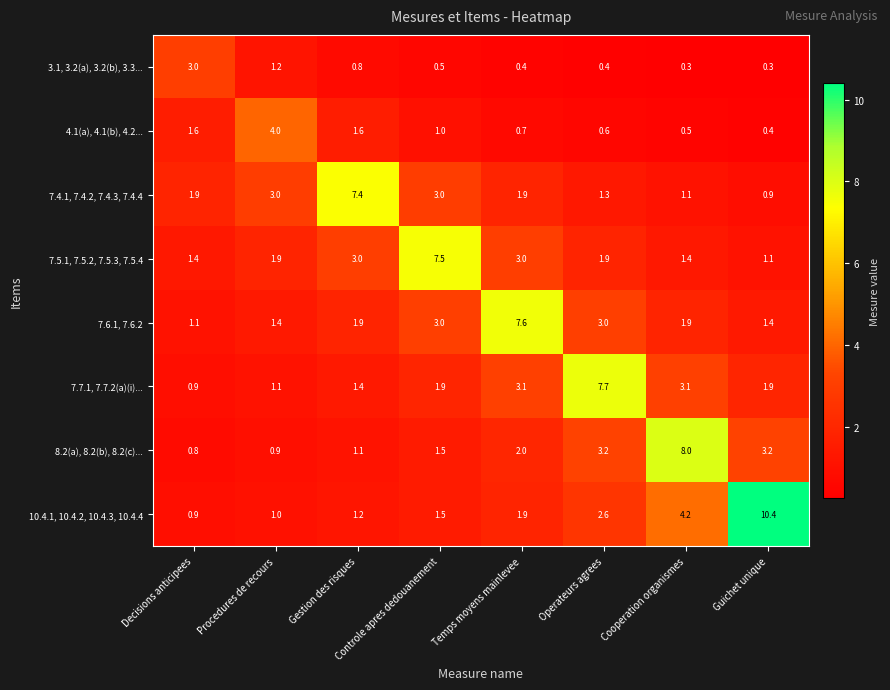

The value of 7.7.1, 7.7.2(a)(i)... at Temps moyens mainlevee is 4.8. True or false?

False